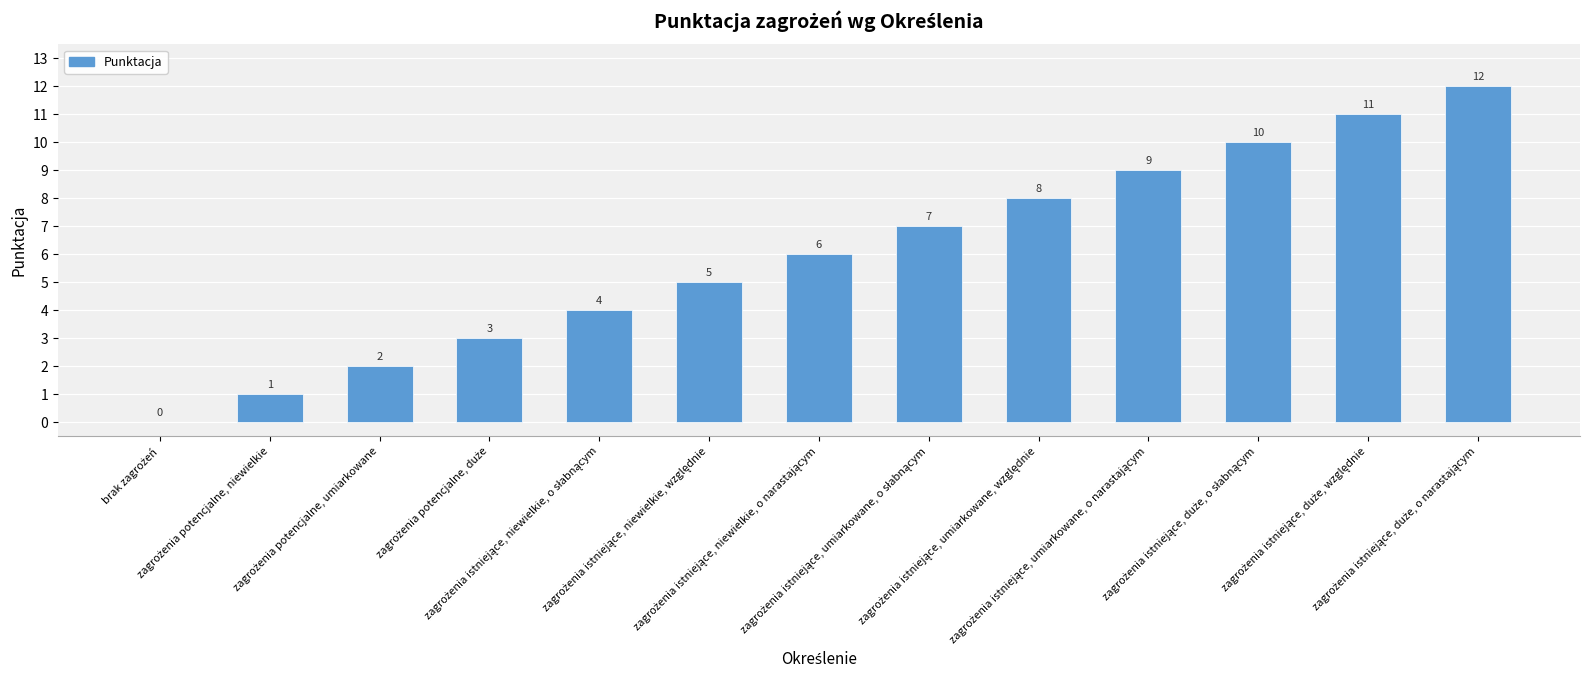

What is the sum of all values?

78